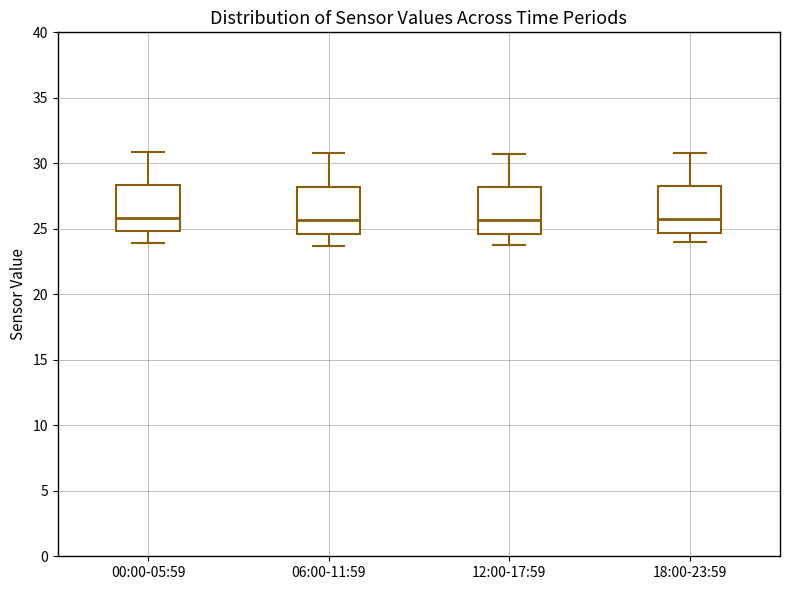

Where does the lower whisker of the box for 12:00-17:59 end on the y-axis? The values are not printed on the chart, so give them approximately, as read against the axis.

24.0